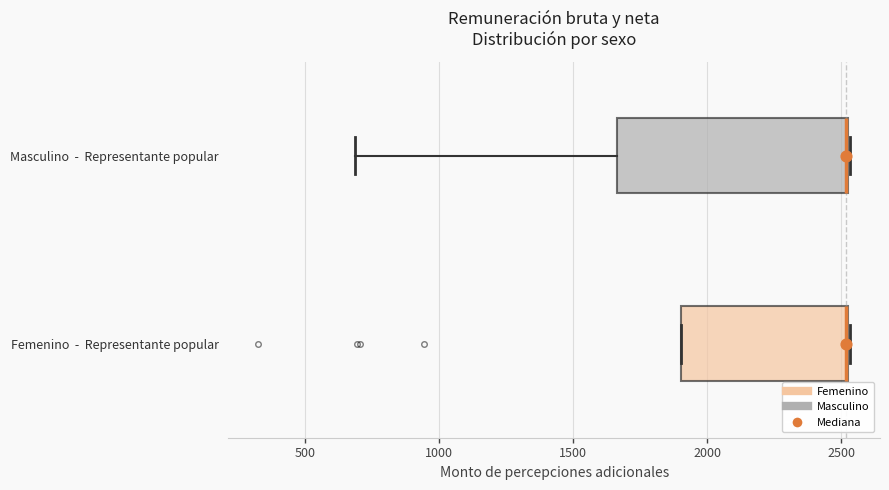

Reading bottom to top, read every box against the x-axis: the position of its median line, the range the box covers, and the ends of its whiskers. The values are not printed on the chart, so give them approximately, as read against the axis.

Femenino - Representante popular: median 2500 (drawn on the box's right edge), box 1900 to 2500, whiskers 1900 to 2550
Masculino - Representante popular: median 2500 (drawn on the box's right edge), box 1650 to 2550, whiskers 700 to 2550